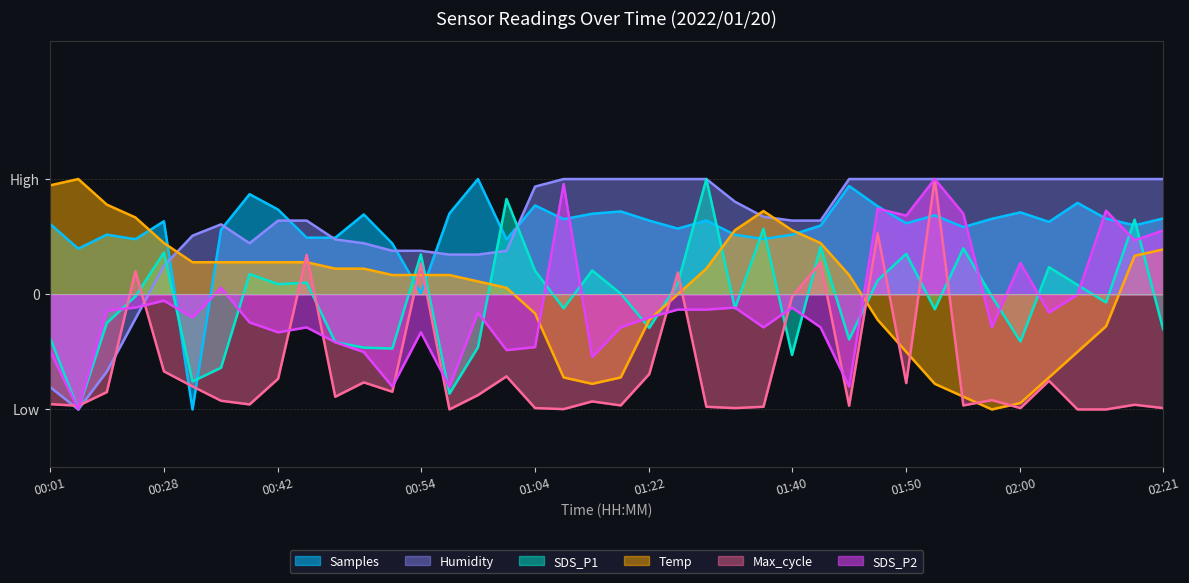

True or false: Temp and SDS_P1 cross at least once.

True